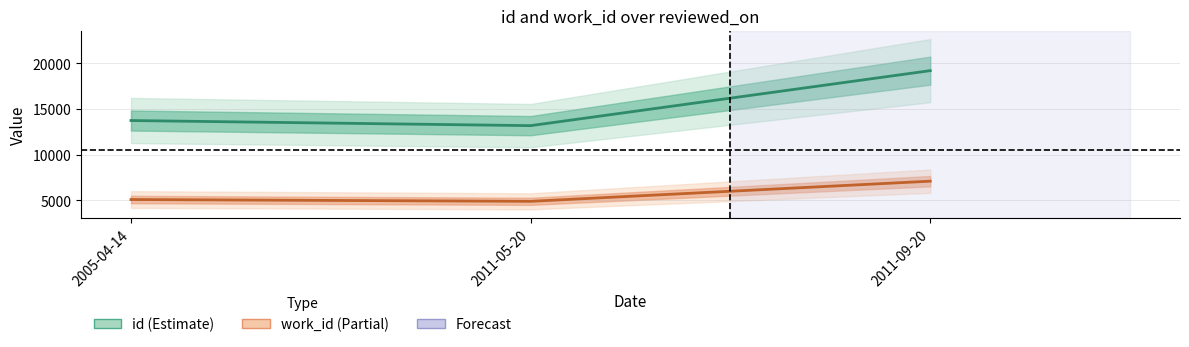

How many data points in work_id are above 5088?

1